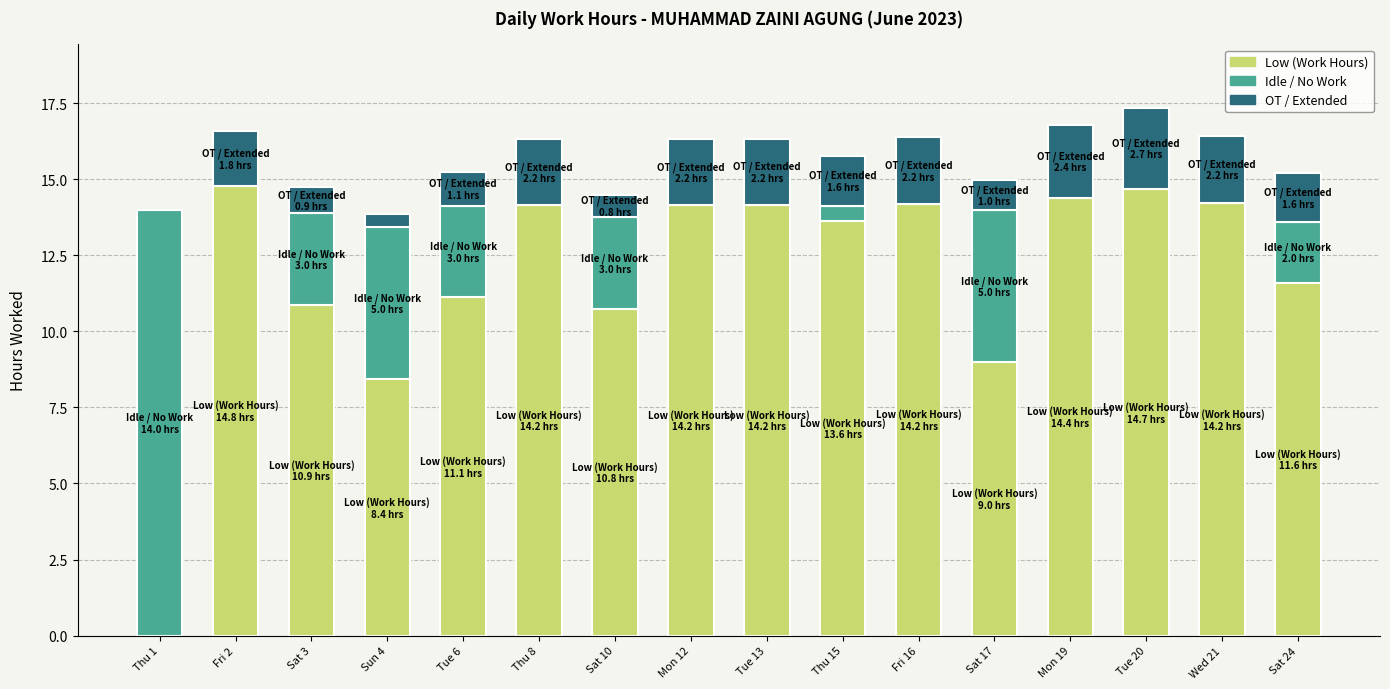

What is the total value across all series at Tue 6?

15.3